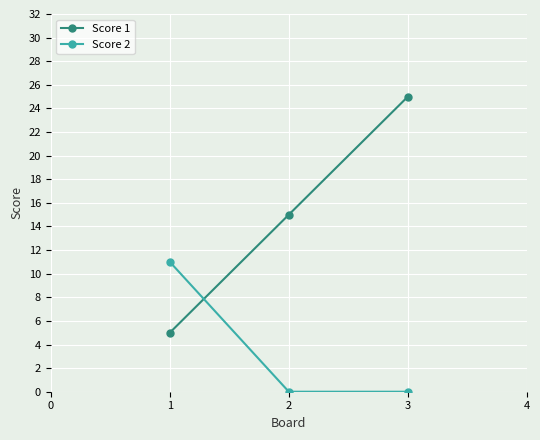

Count the Score 1 values in the range 5 to 25.

3